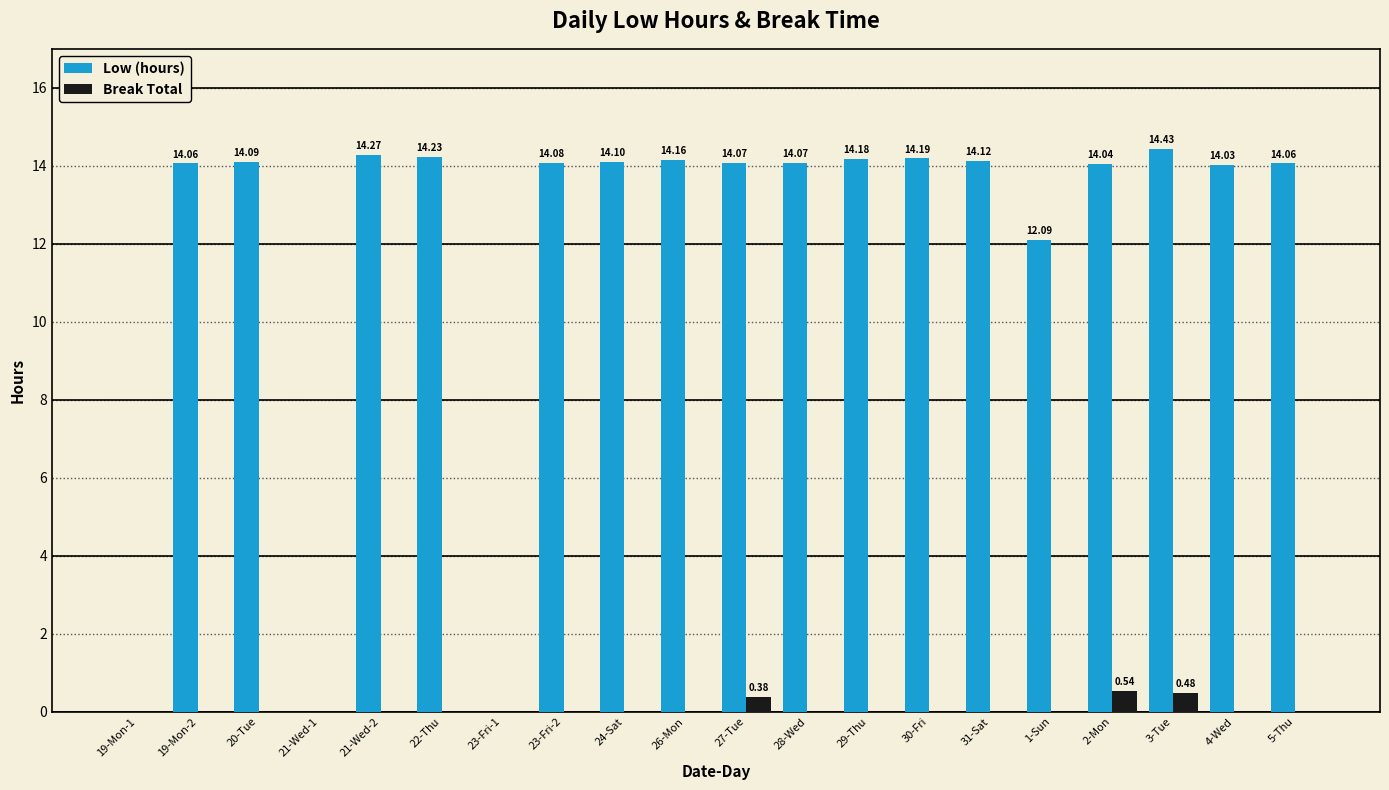

Where is Low (hours) nearest to the value 7?

1-Sun